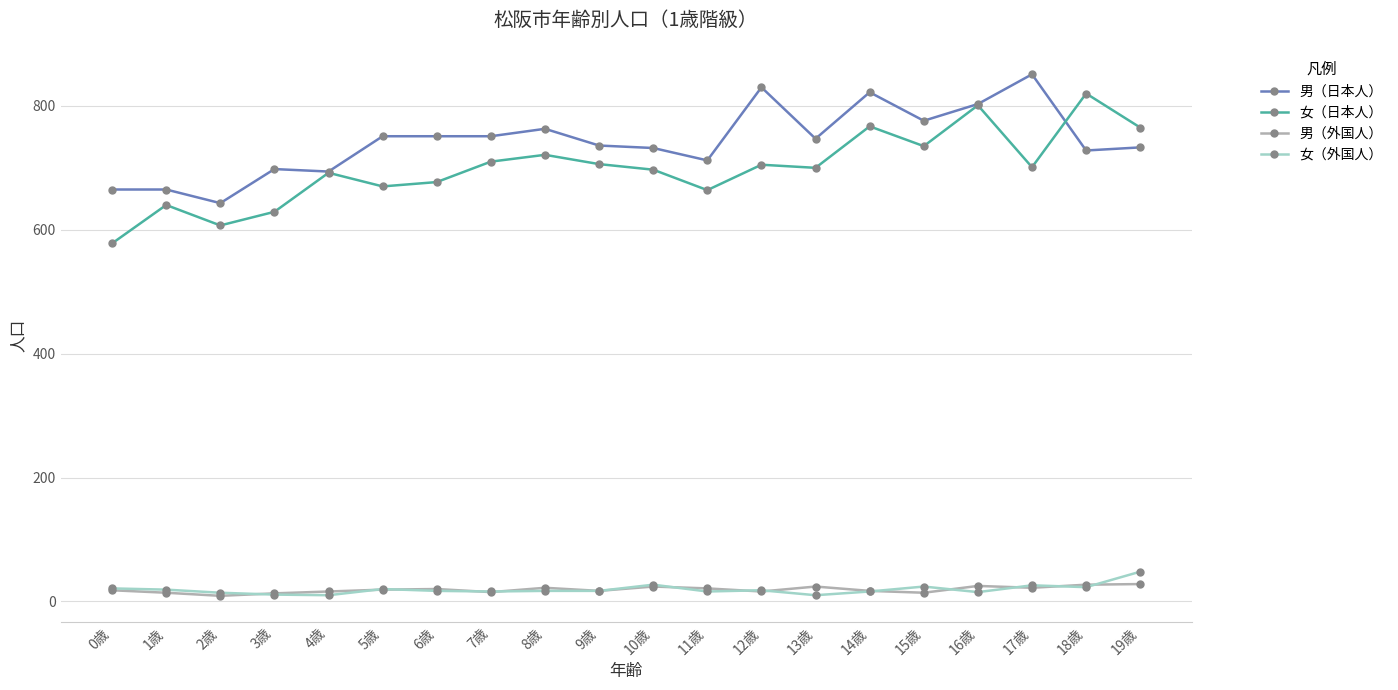

What is the label of the 8th point from the left?

7歳